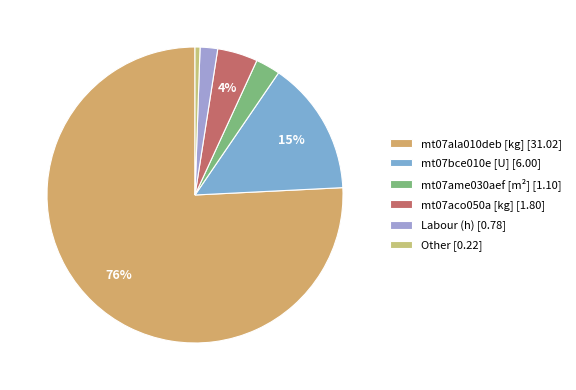

Count the number of slices in the pie.

6